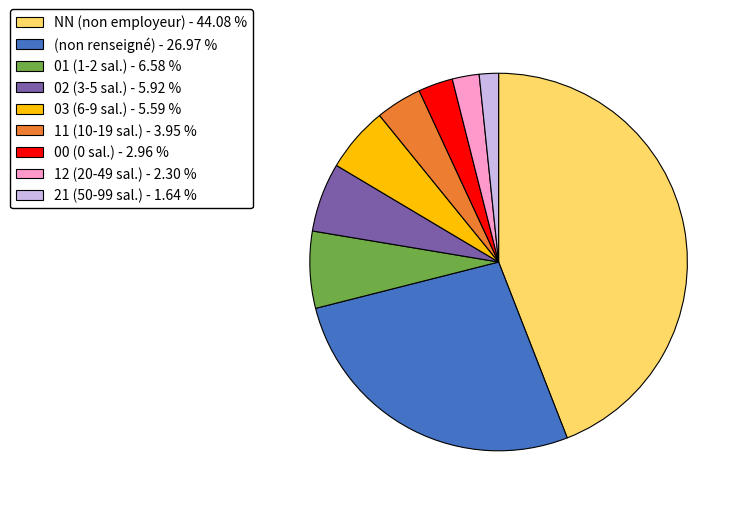

Is there a majority slice in this chart?

No